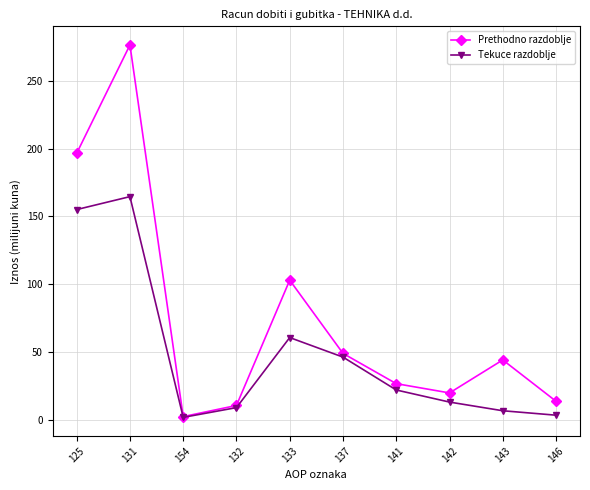

Which series has the largest total across all categories?

Prethodno razdoblje